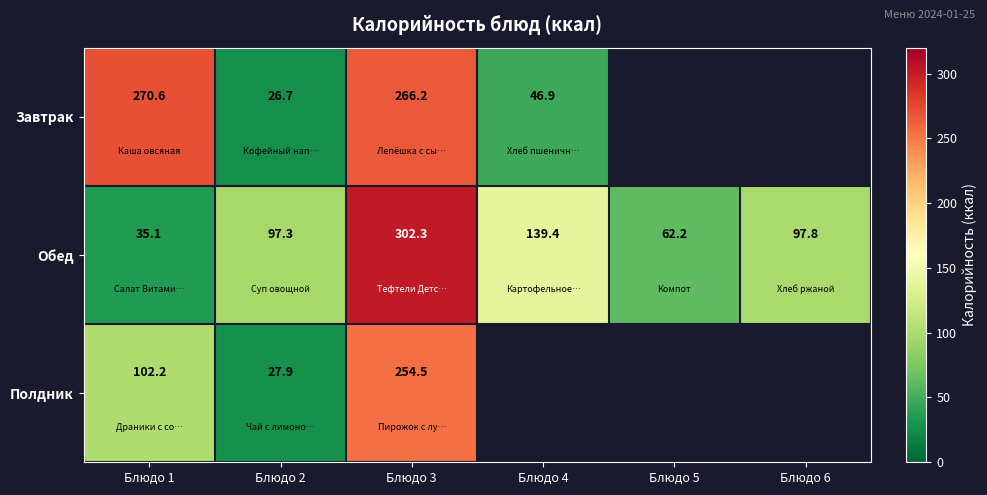

Between Блюдо 1 and Блюдо 6, which is larger?

Блюдо 1